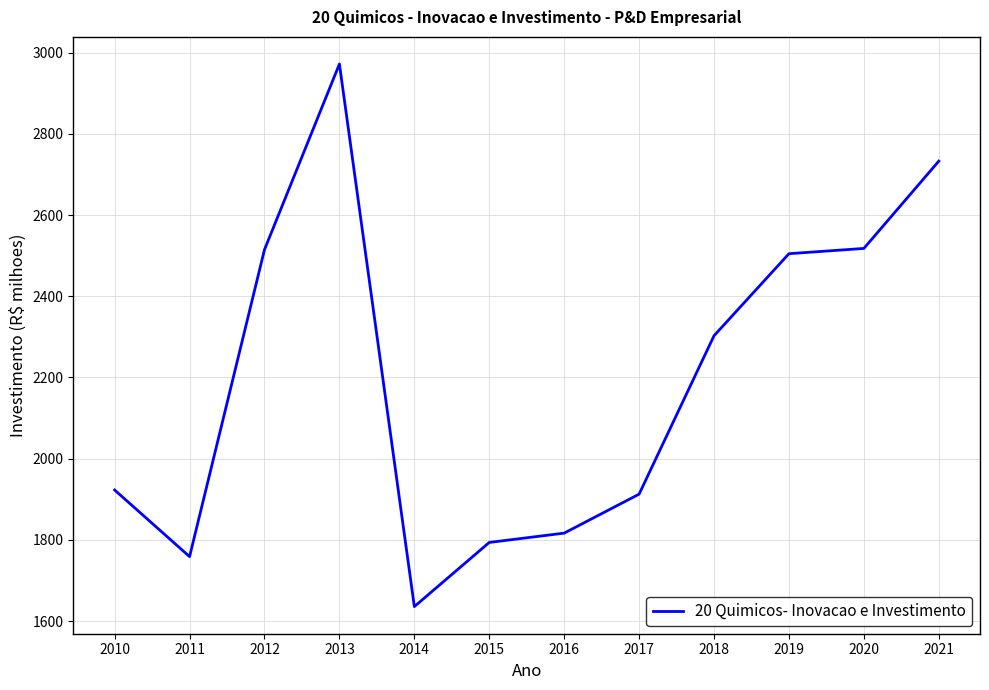

What is the difference between the maximum and minimum values?

1336.0